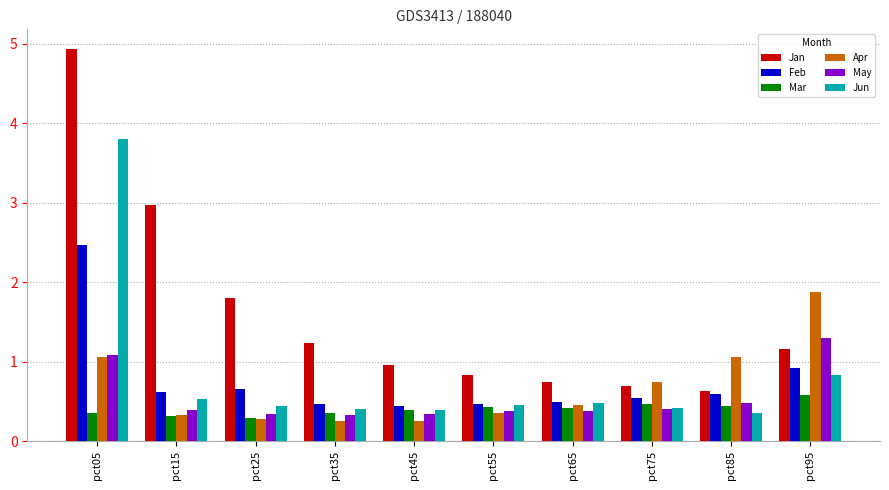

The value of Feb at pct65 is 0.7. True or false?

False